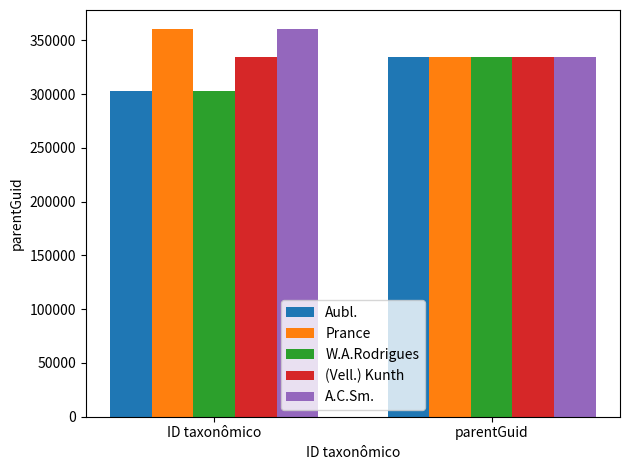

What is the value of the A.C.Sm. bar at the 1st from the left?

360265